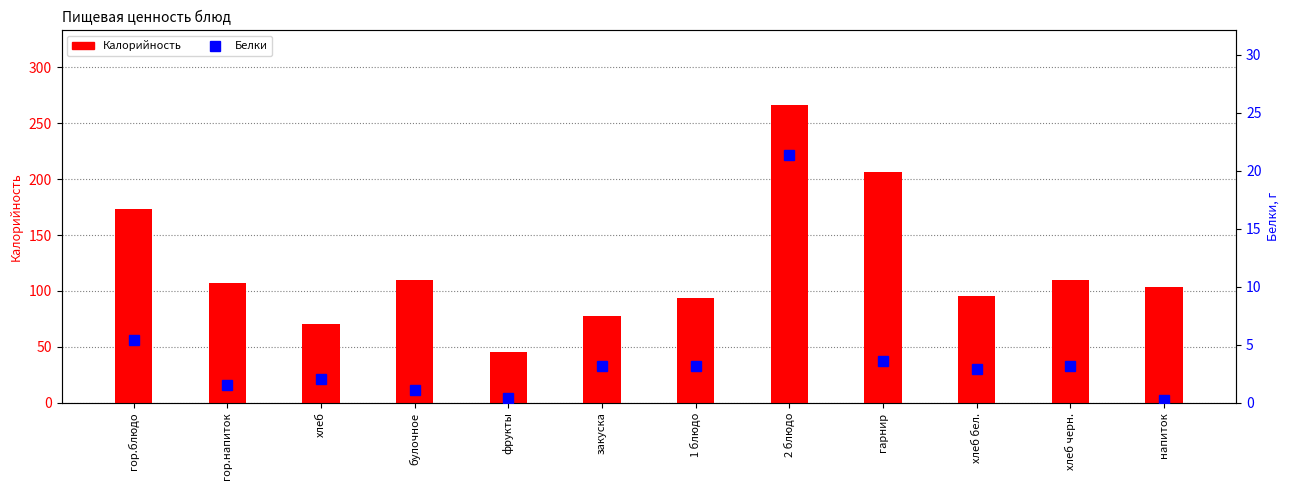

Which series changed the most between гор.блюдо and 1 блюдо?

Калорийность